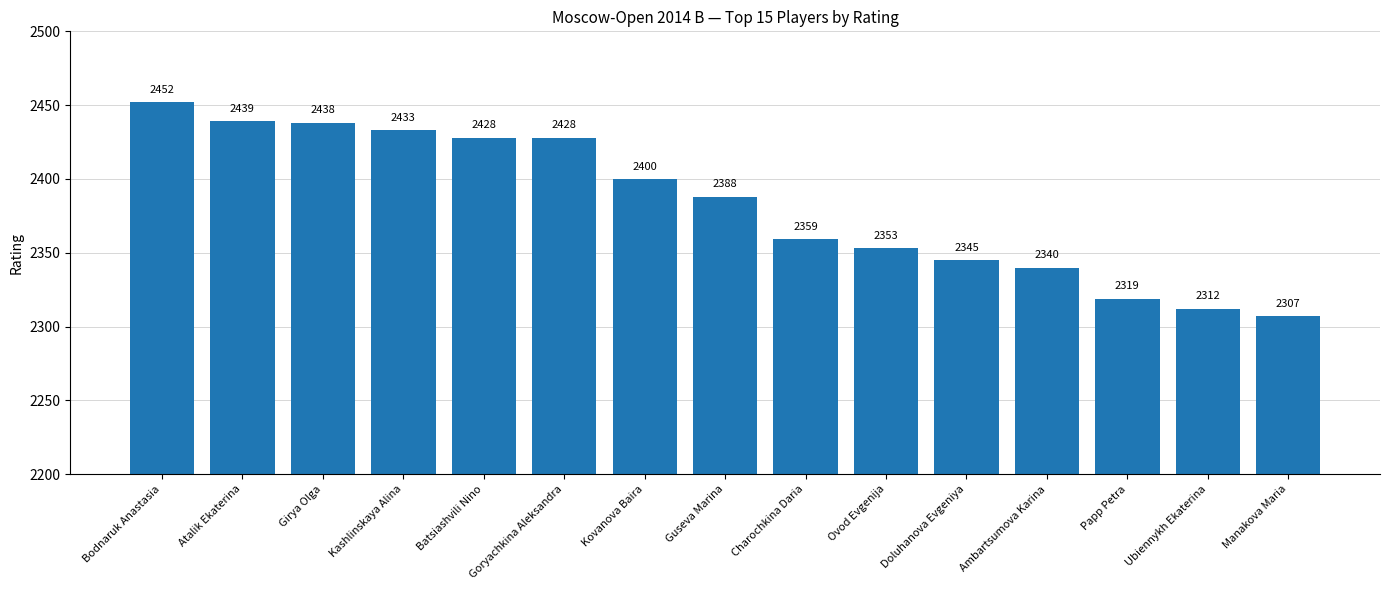

What is the ratio of the value at Girya Olga to the value at Kashlinskaya Alina?

1.0